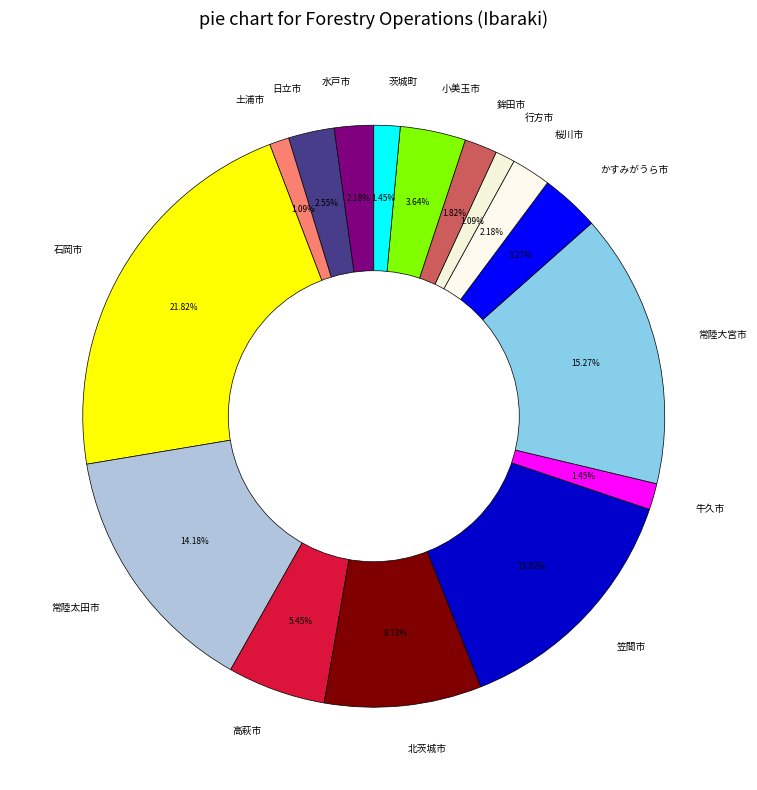

Which category has the biggest portion of the pie?

石岡市